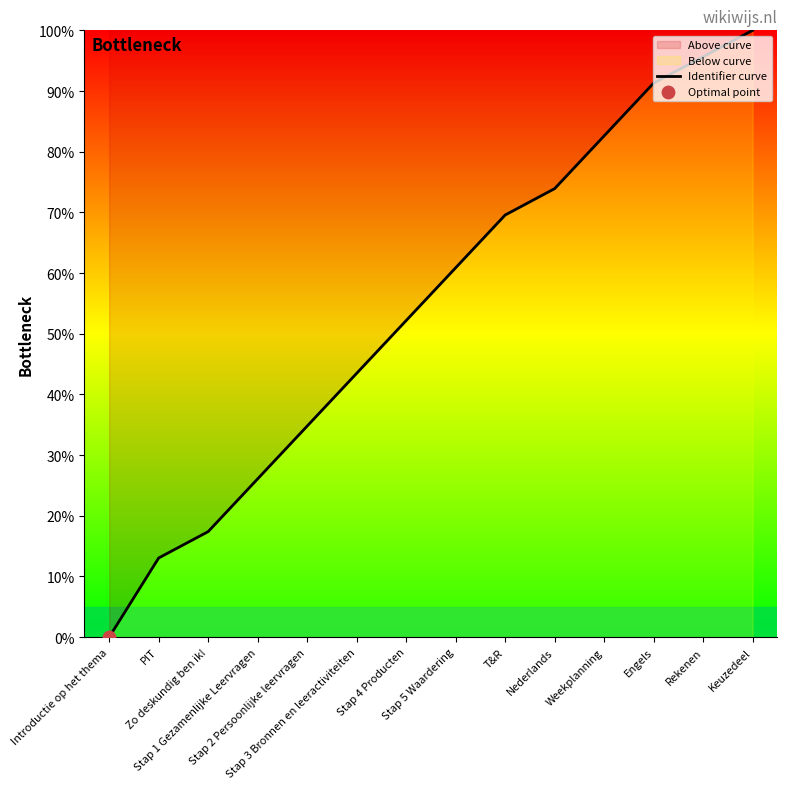

Which has a higher value, Weekplanning or T&R?

Weekplanning